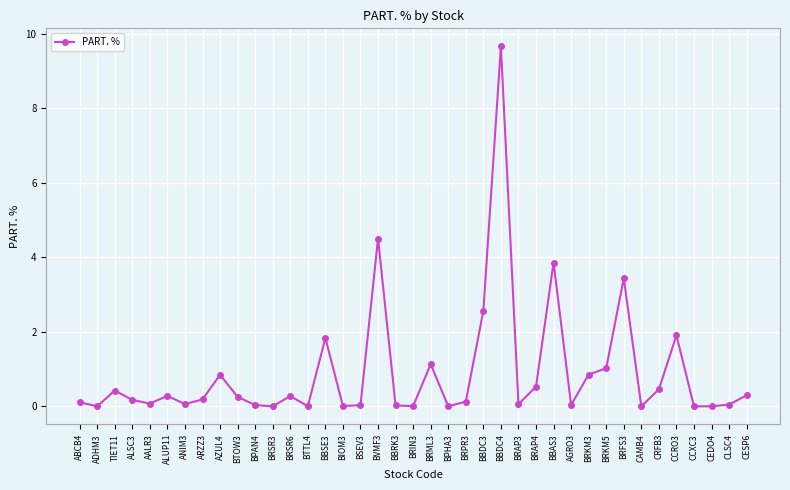

What is the change in value from TIET11 to AGRO3?

-0.4